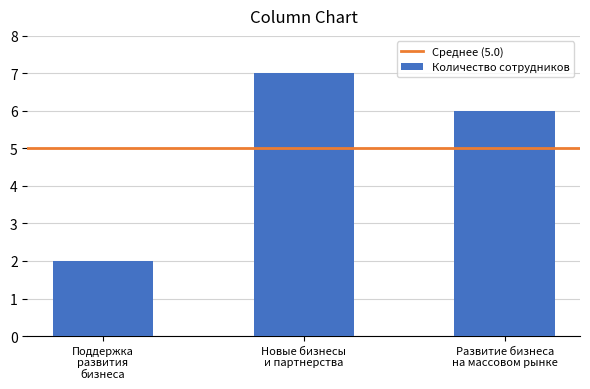

Count the number of data series in this chart.

1